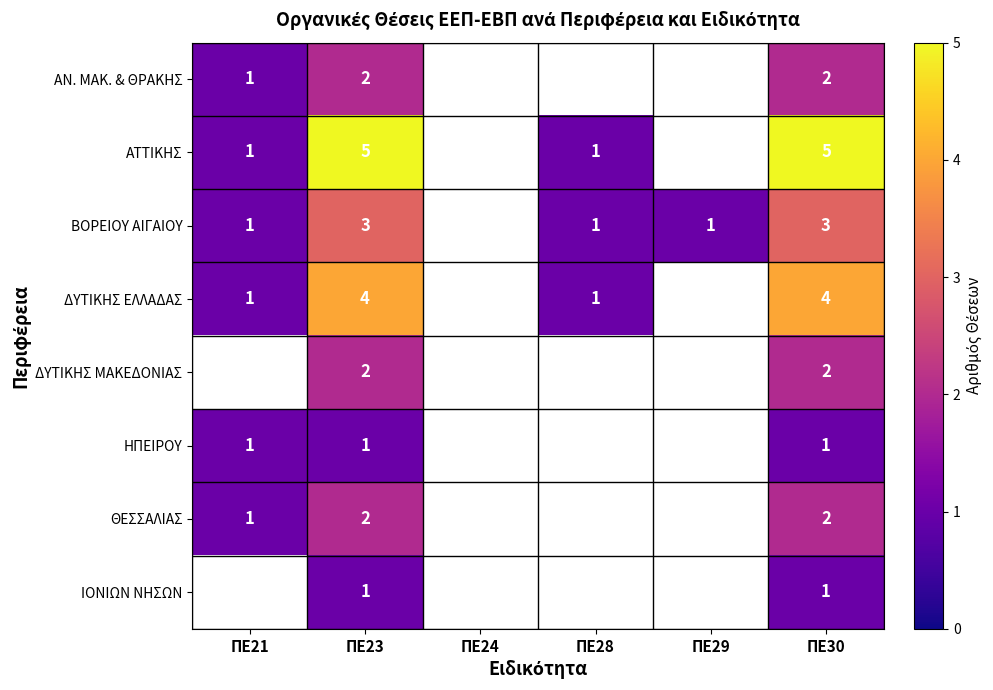

Count the number of data series in this chart.

8